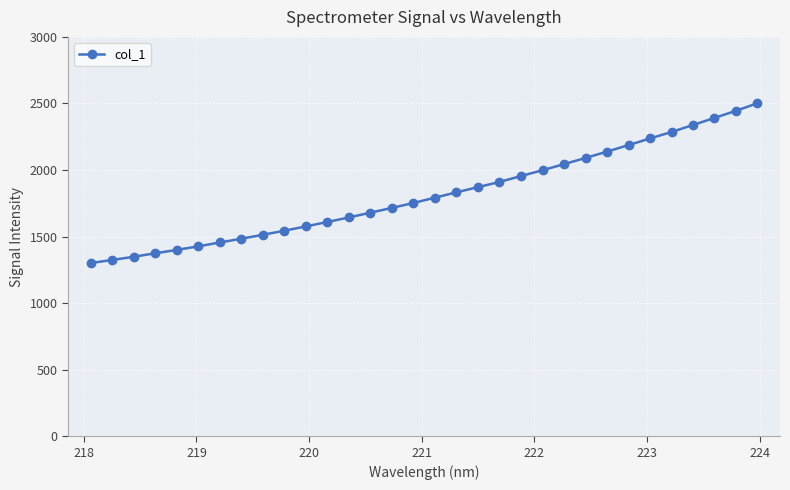

What is the greatest value displayed?

2501.8